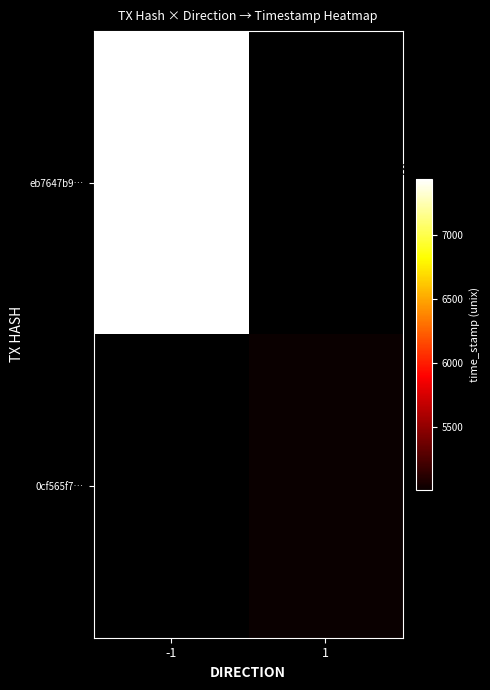

Is the value of 0cf565f7… at 1 greater than the value of eb7647b9… at 1?

No